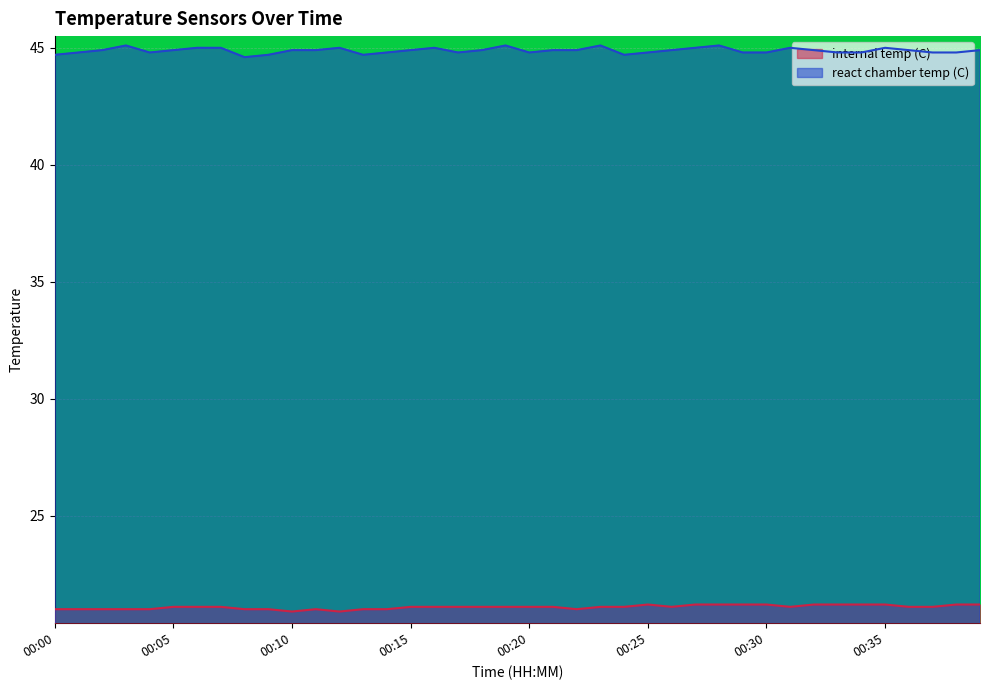

Which has a higher value, 00:15 or 00:28?

00:28